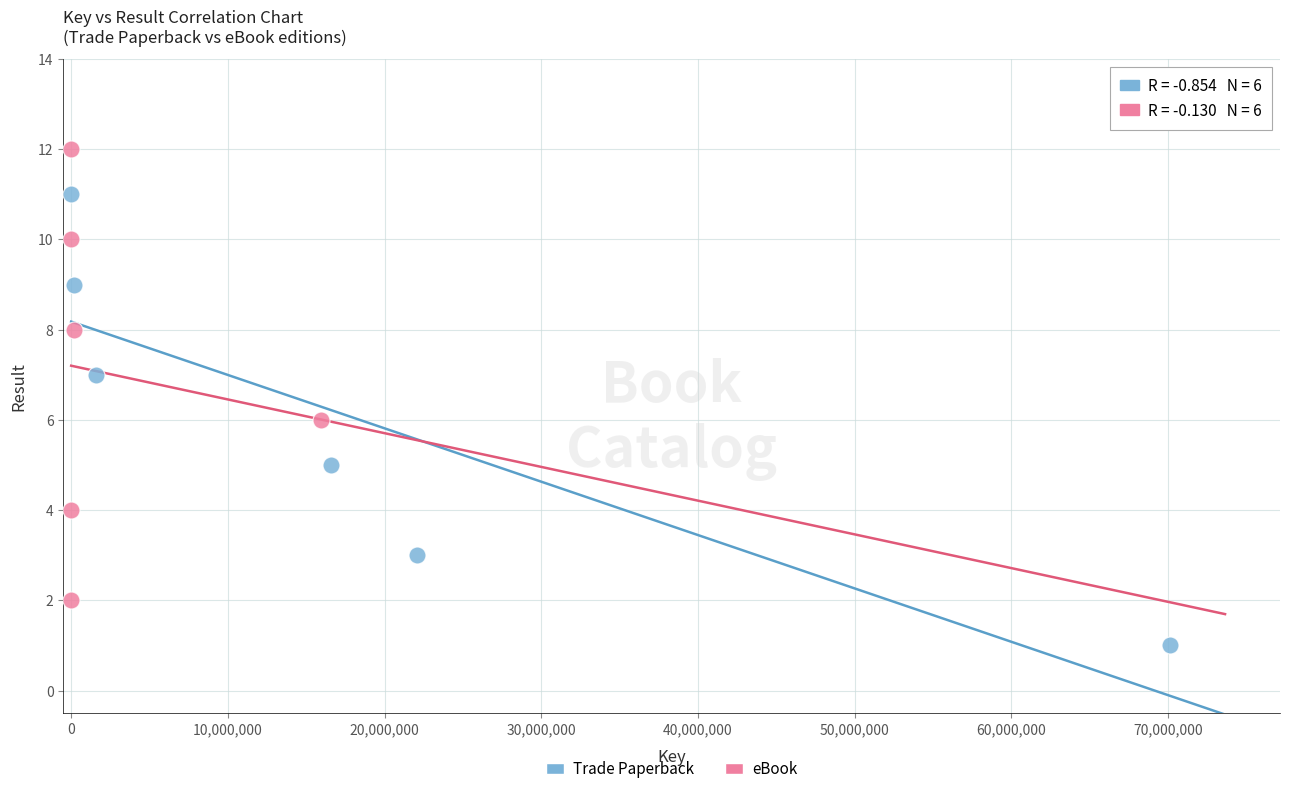

Which series reaches the maximum Y coordinate?

eBook